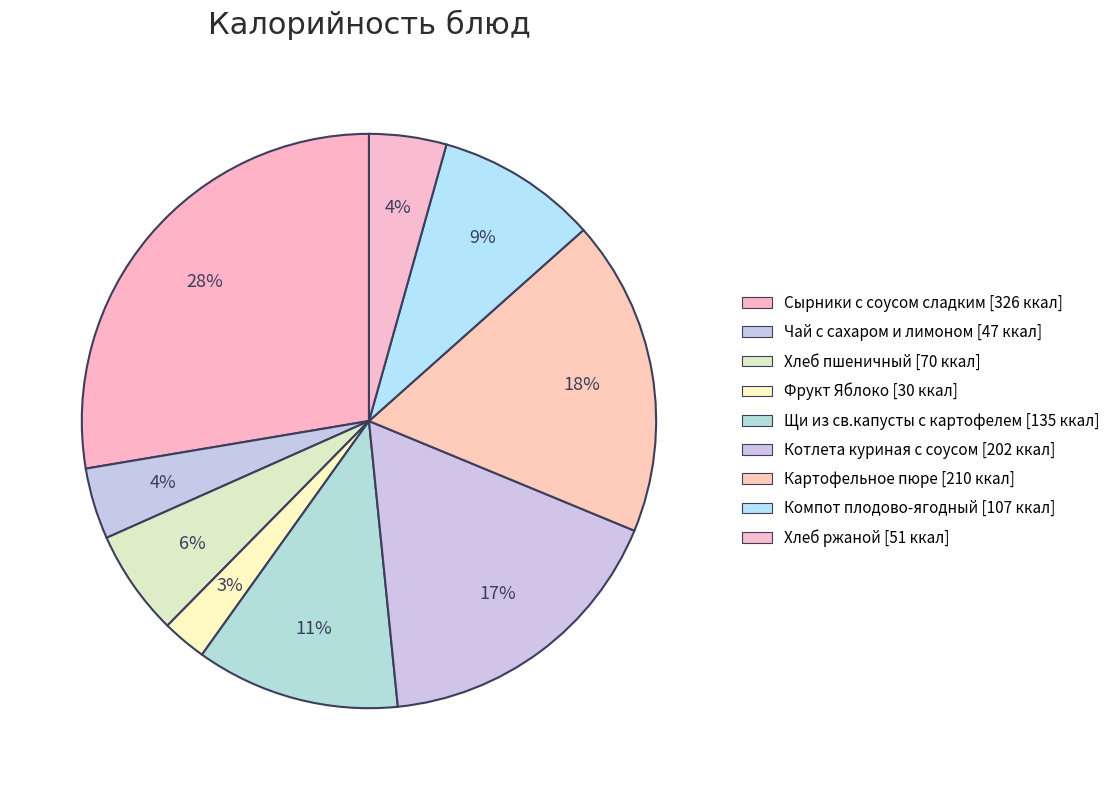

How many slices are in this pie chart?

9